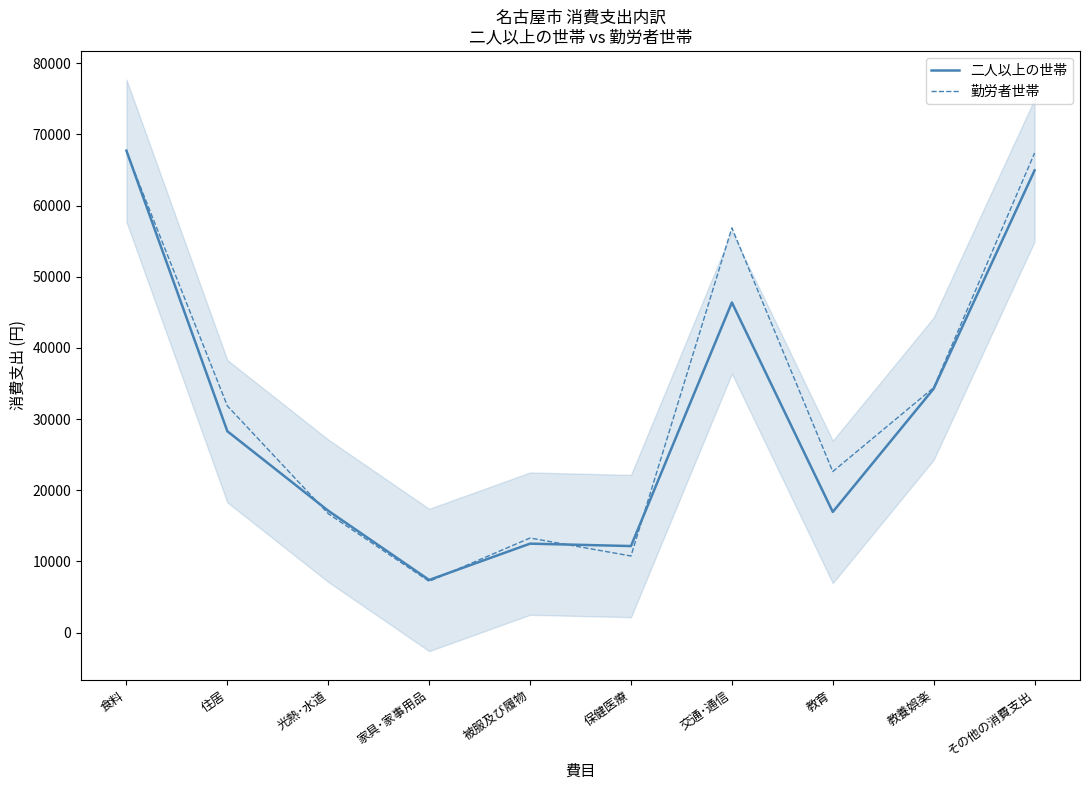

At which category is the sum across all series the highest?

食料